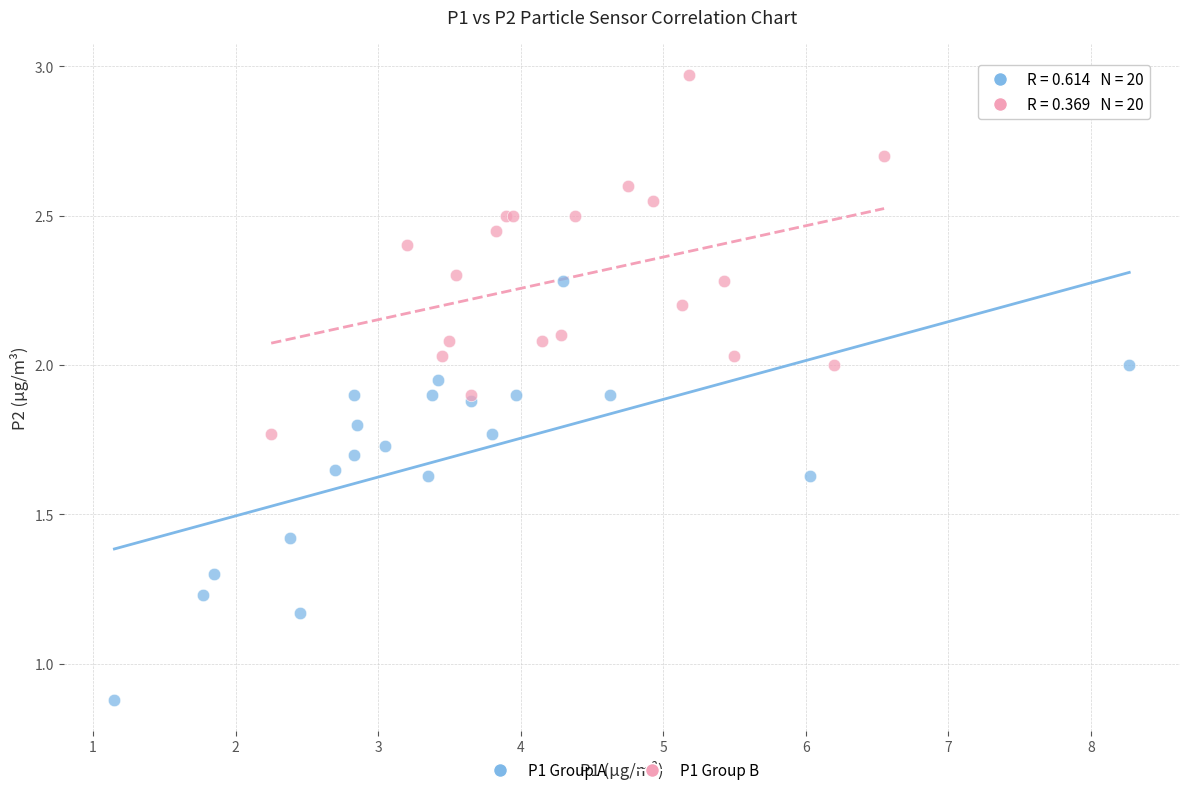

Which series has the widest spread of Y values?

P1 Group A